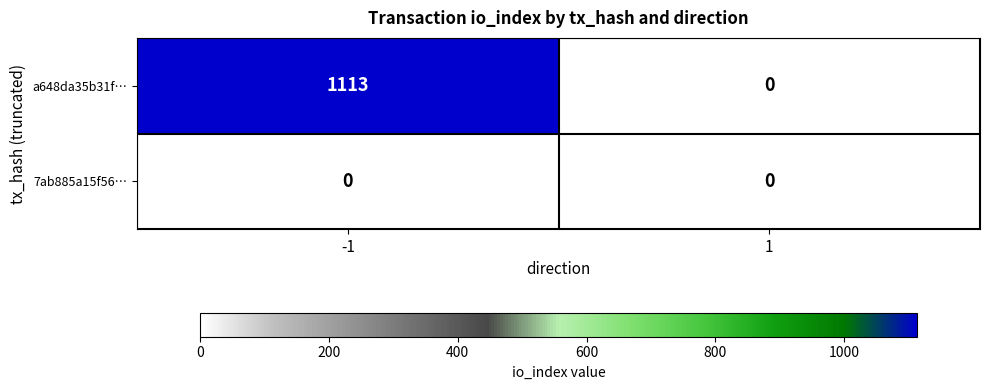

Which series has the widest spread of values?

a648da35b31f…